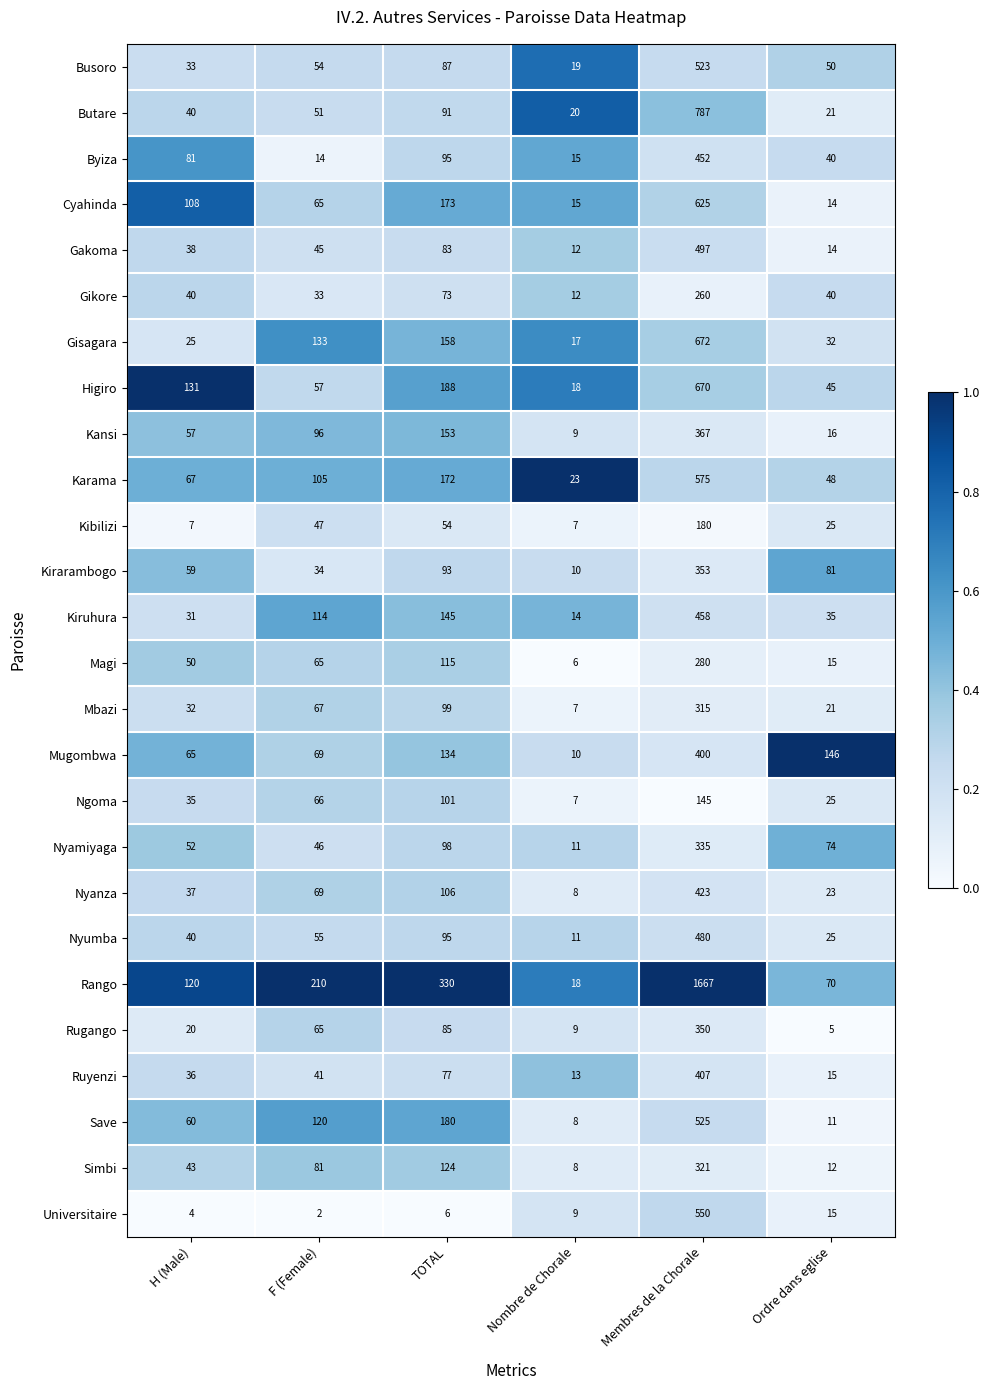

The Butare series shows 13 at Ordre dans eglise. True or false?

False